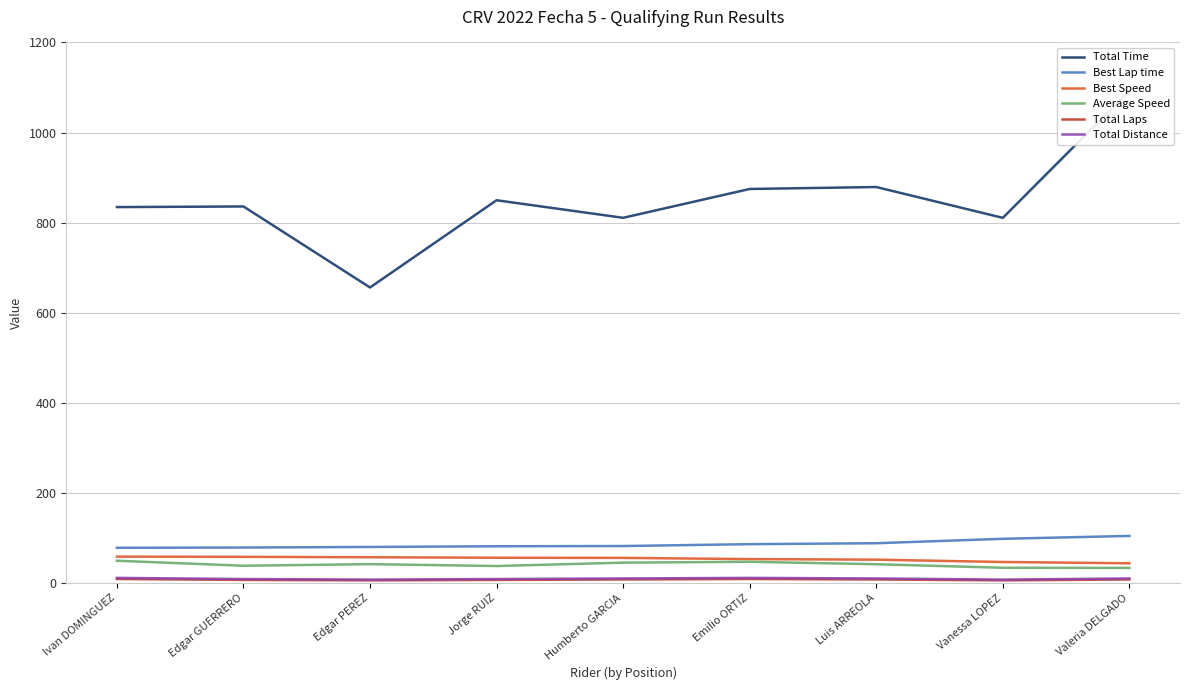

What is the approximate value of Total Distance at Edgar GUERRERO?

8.9